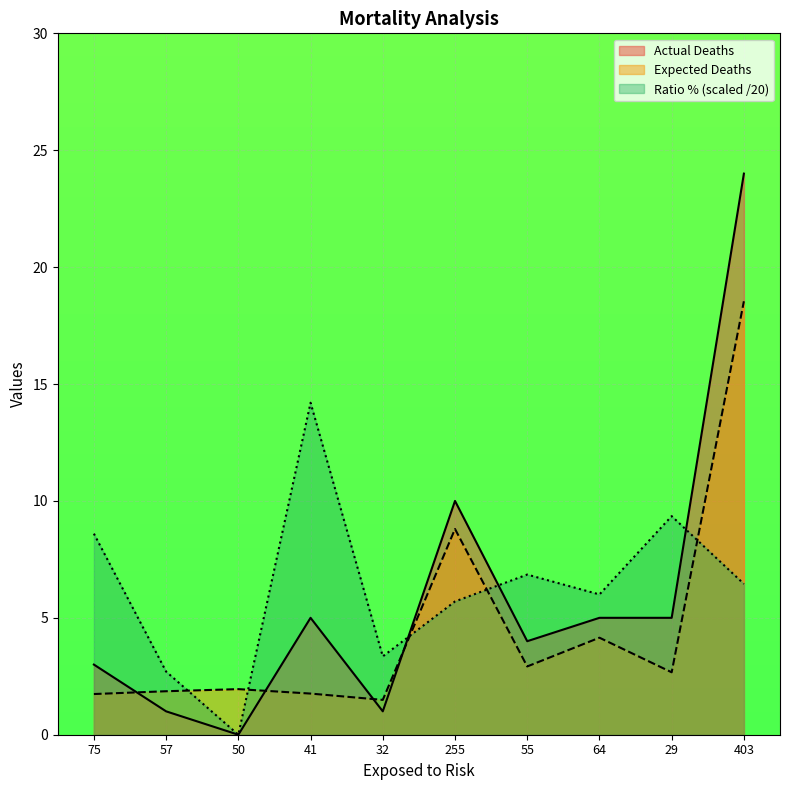

What is the approximate value of Actual Deaths at 403?

24.0